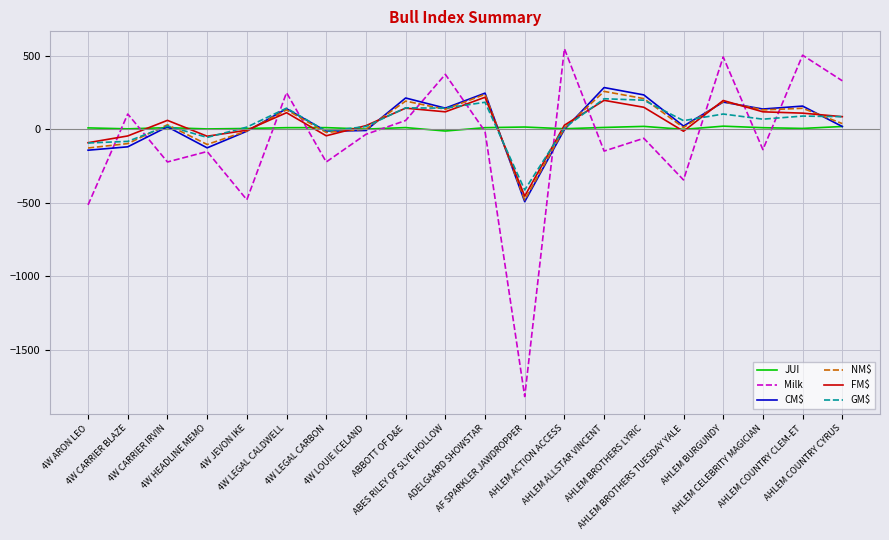

True or false: Milk and FM$ cross at least once.

True